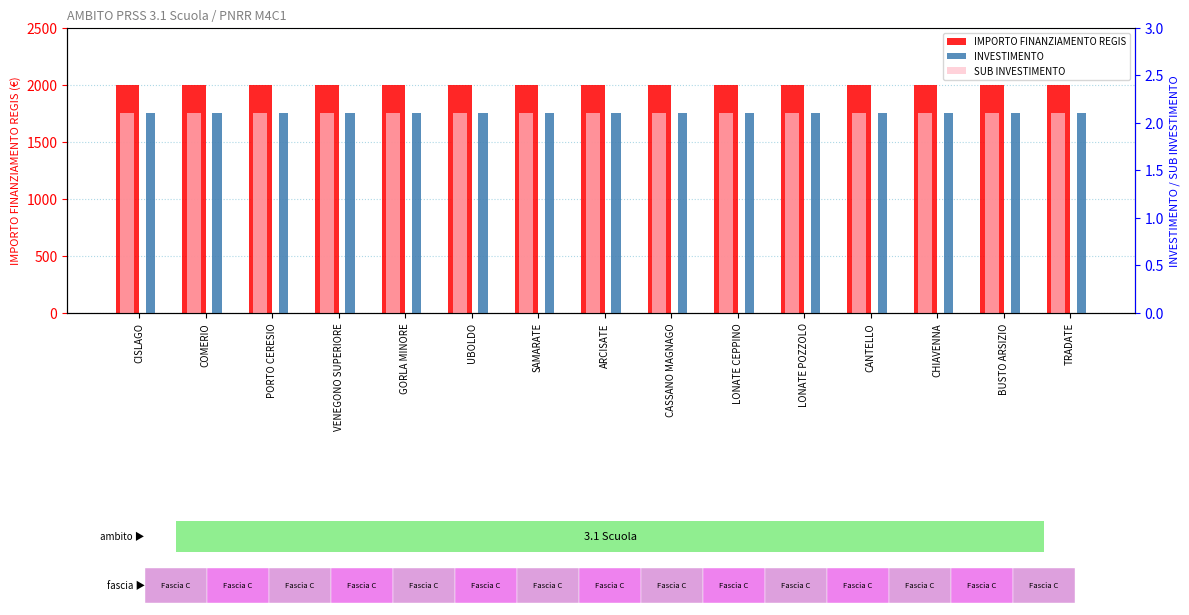

How many categories are shown in the chart?

15